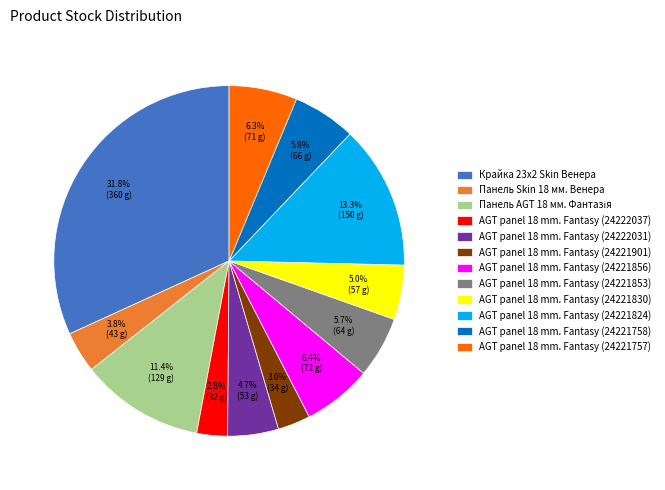

Count the number of slices in the pie.

12